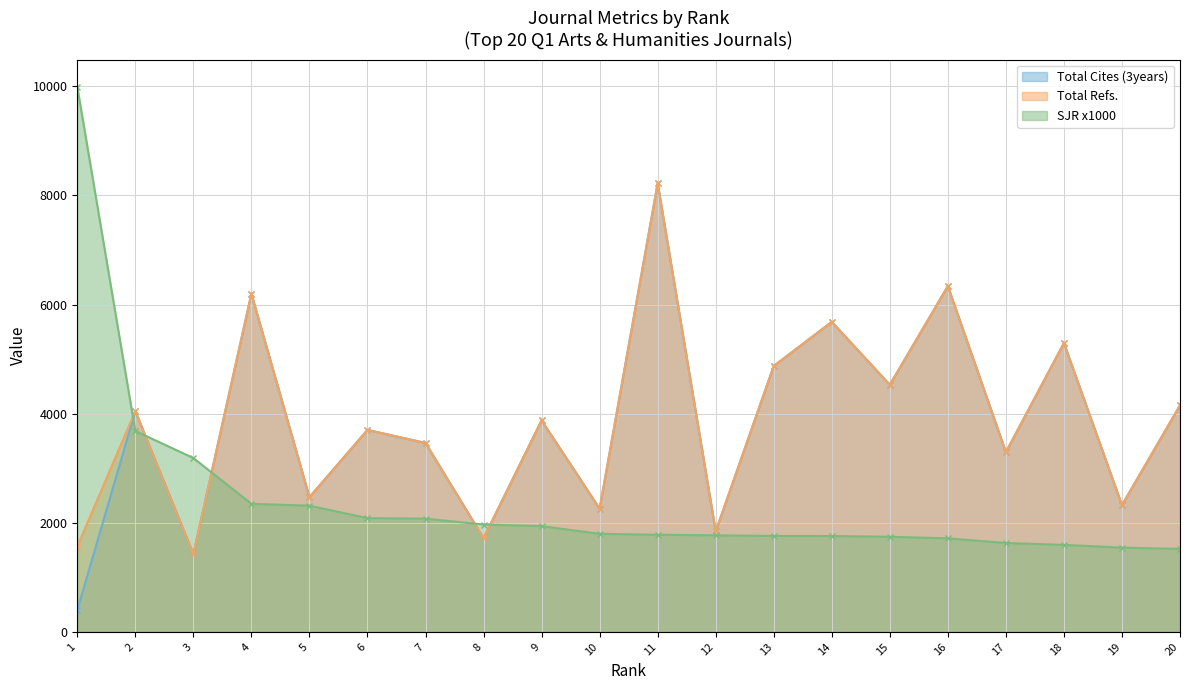

What is the minimum value for SJR x1000?

1521